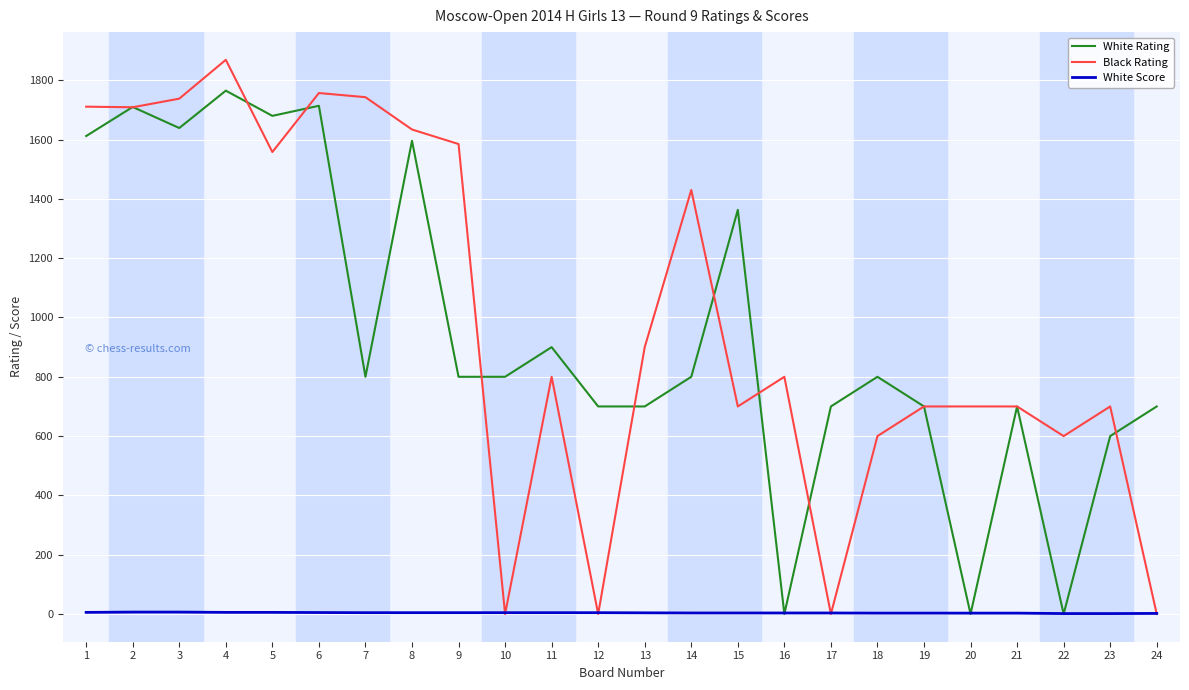

What is the difference between the second highest and minimum values in the White Rating series?

1714.0